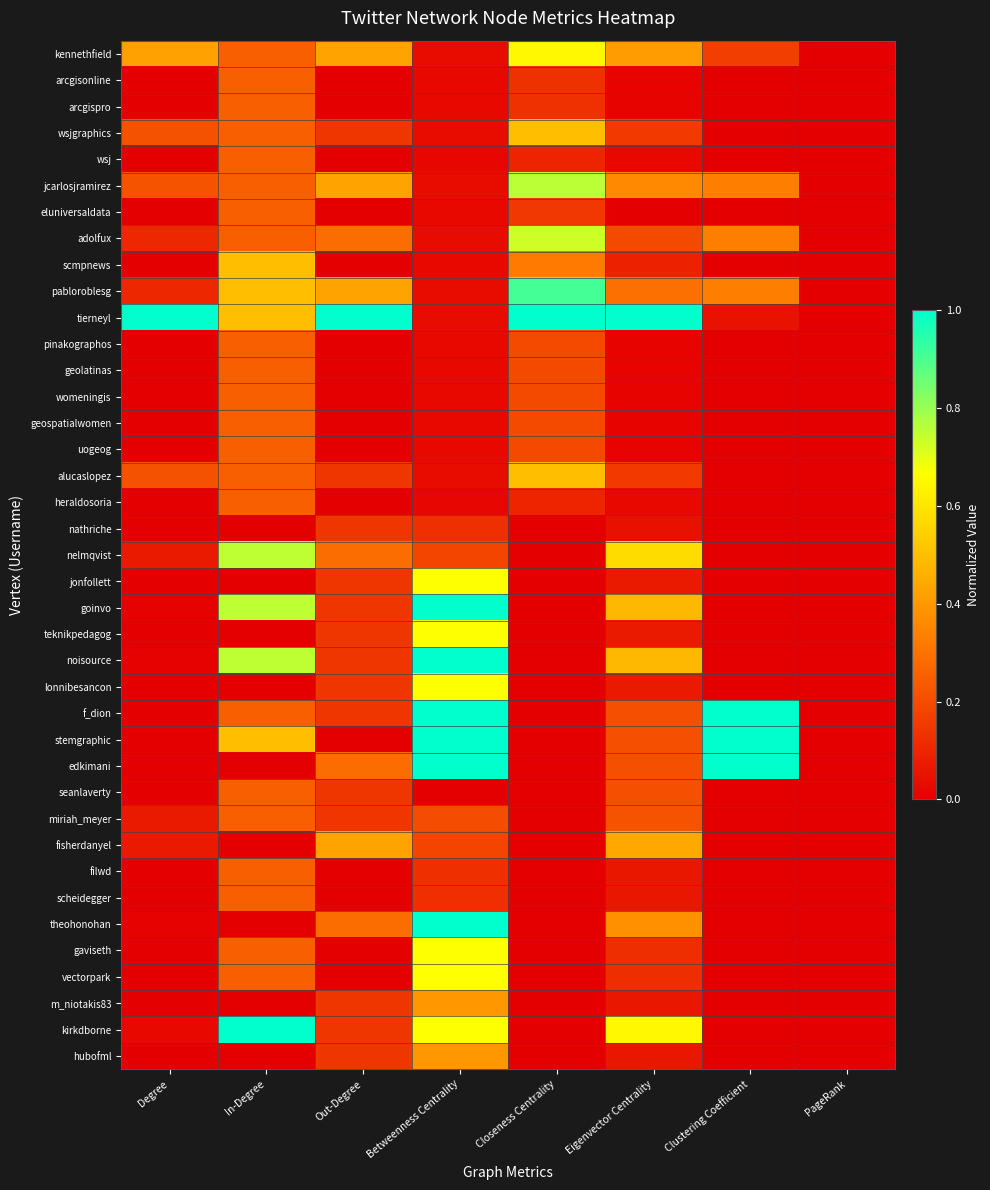

Count the number of categories in the chart.

8